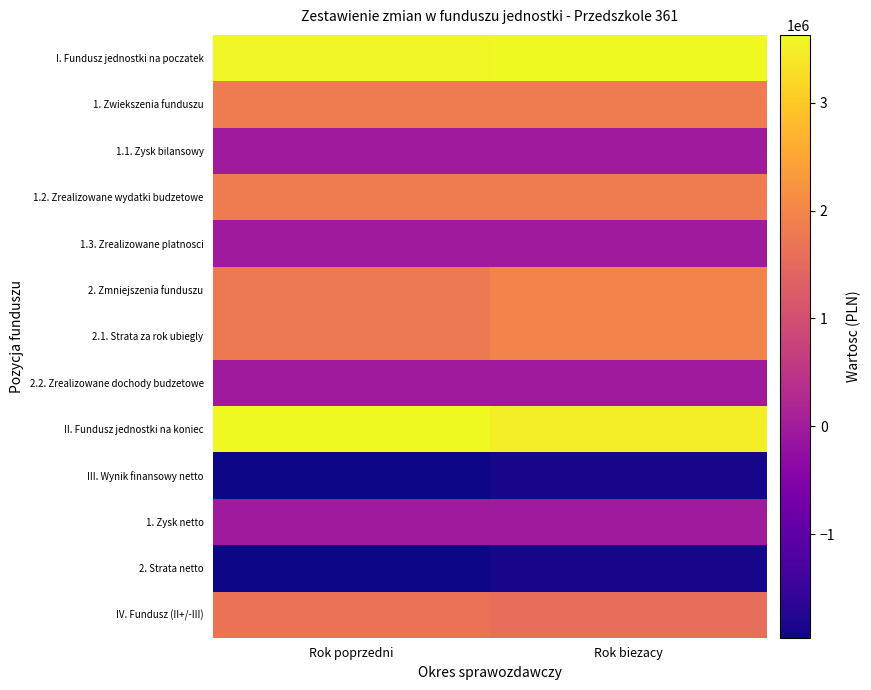

At how many categories does at least one series exceed 1033313?

2